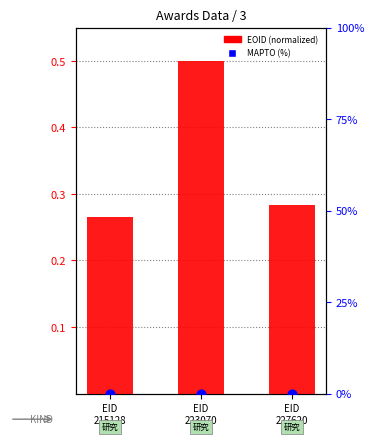

Is the value of MAPTO (%) at EID
223070 greater than the value of EOID (normalized) at EID
215128?

No